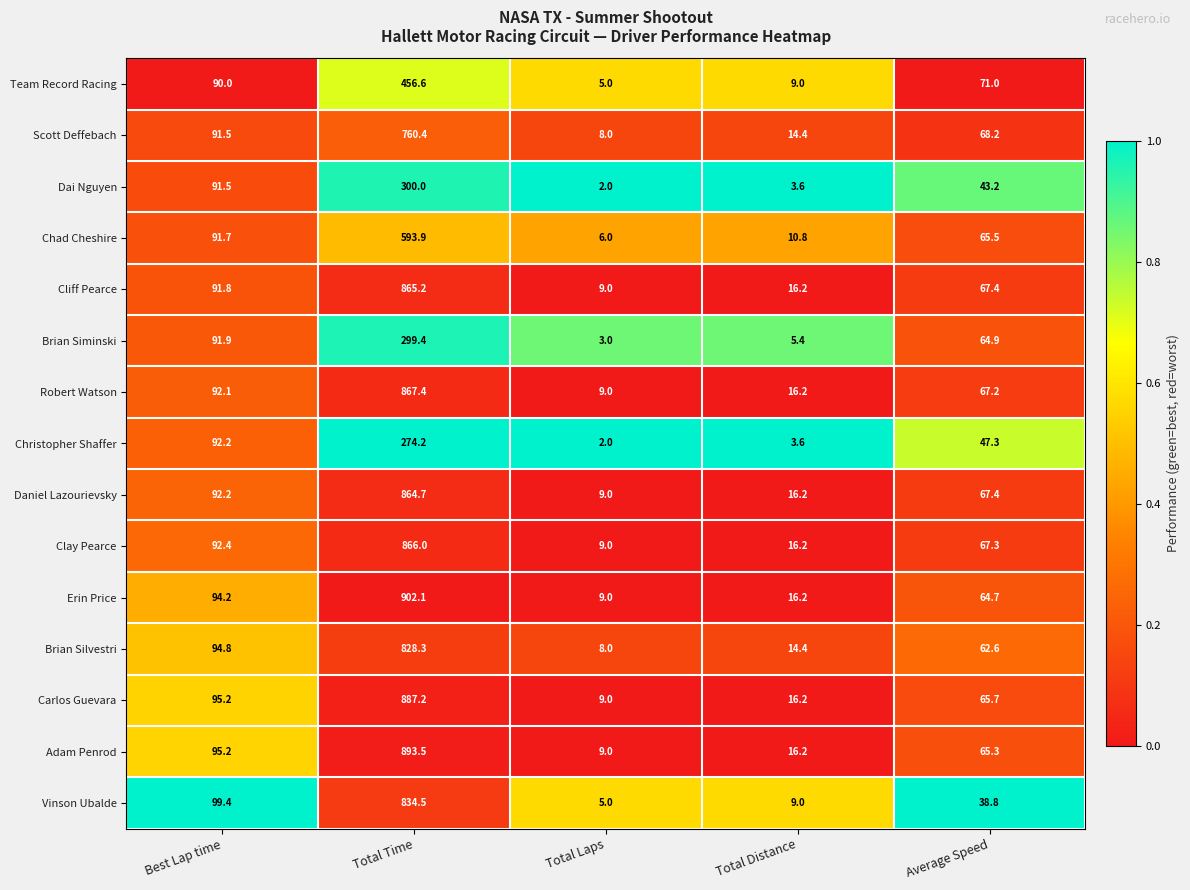

List the series in order of their peak value, highest first.

Erin Price, Adam Penrod, Carlos Guevara, Robert Watson, Clay Pearce, Cliff Pearce, Daniel Lazourievsky, Vinson Ubalde, Brian Silvestri, Scott Deffebach, Chad Cheshire, Team Record Racing, Dai Nguyen, Brian Siminski, Christopher Shaffer